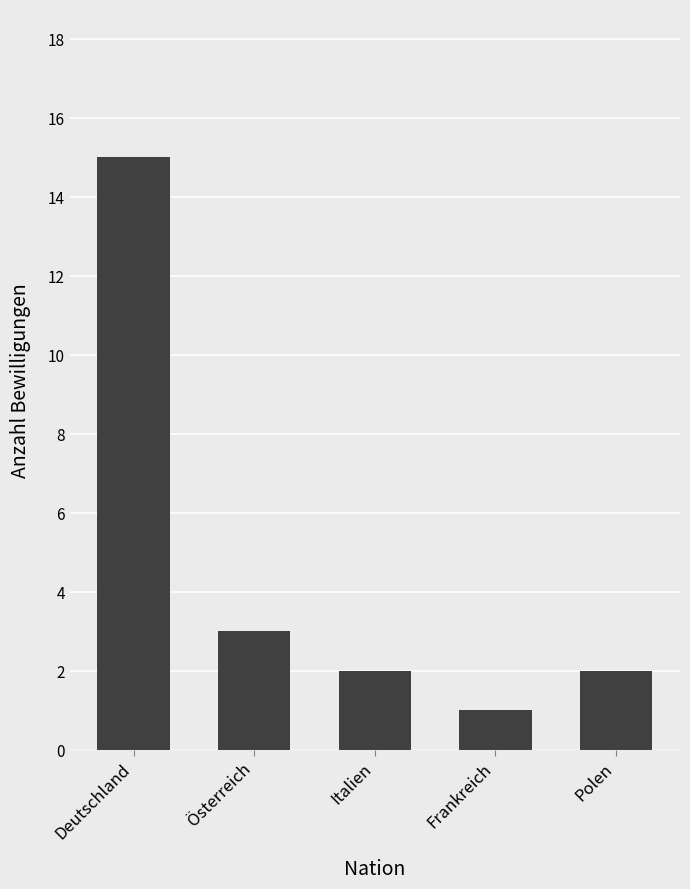

What is the change in value from Deutschland to Italien?

-13